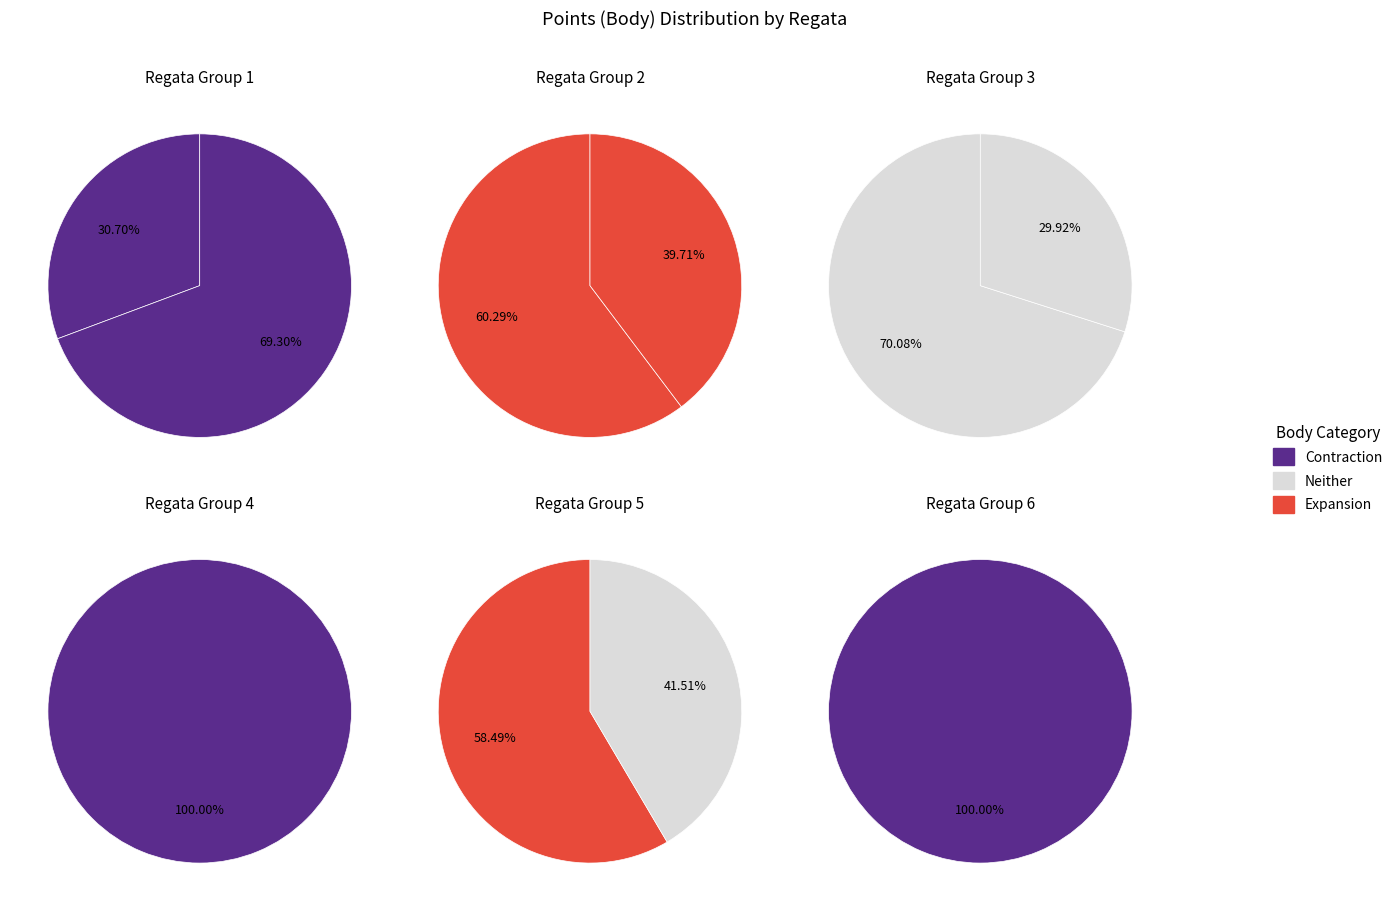

Count the number of slices in the pie.

10